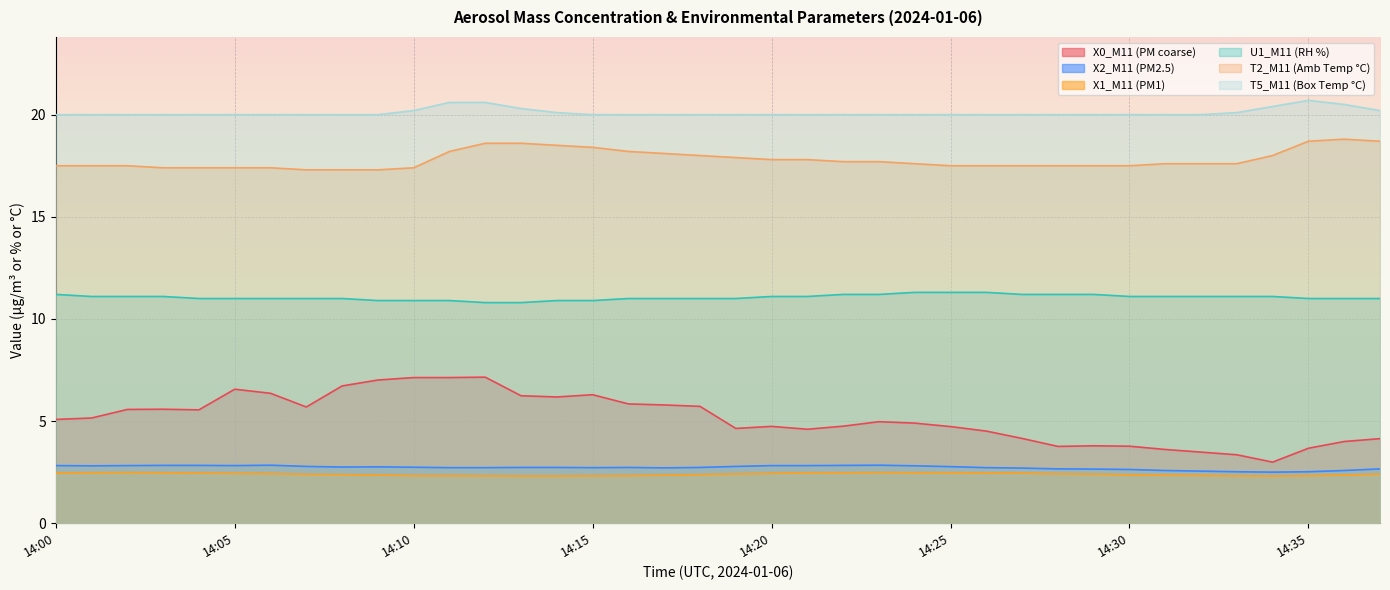

What is the value of the X1_M11 (PM1) point at the 33rd from the left?

2.3